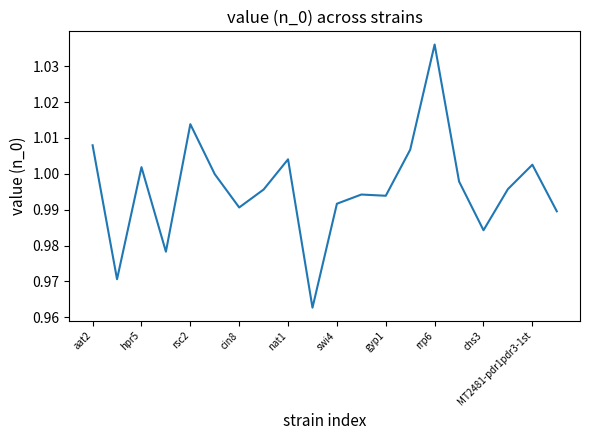

How many lines are shown in the chart?

1